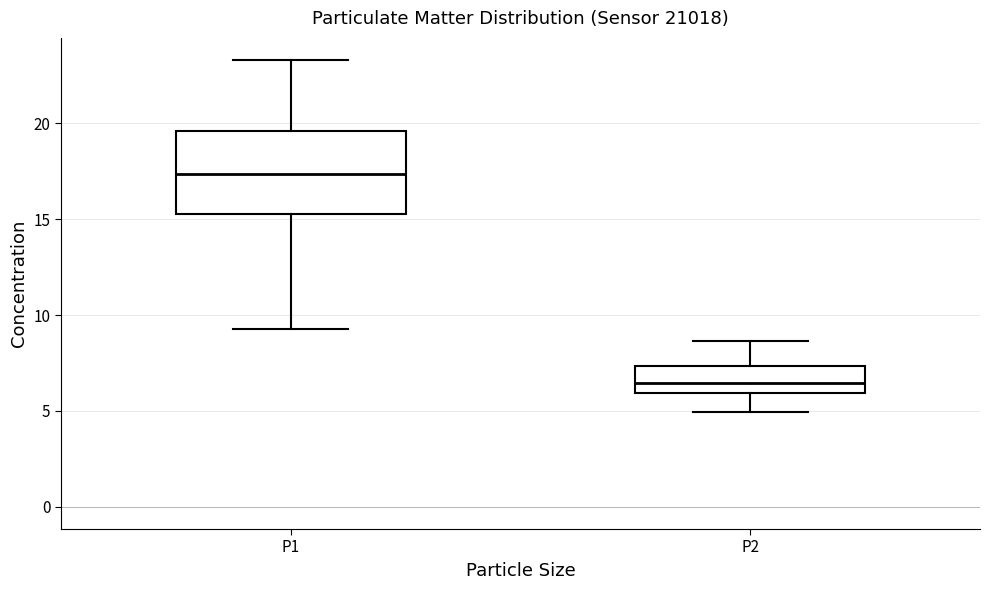

Reading left to right, read every box against the y-axis: the position of its median line, the range the box covers, and the ends of its whiskers. The values are not printed on the chart, so give them approximately, as read against the axis.

P1: median 17.5, box 15.5 to 19.5, whiskers 9.5 to 23.5
P2: median 6.5, box 6.0 to 7.5, whiskers 5.0 to 8.5